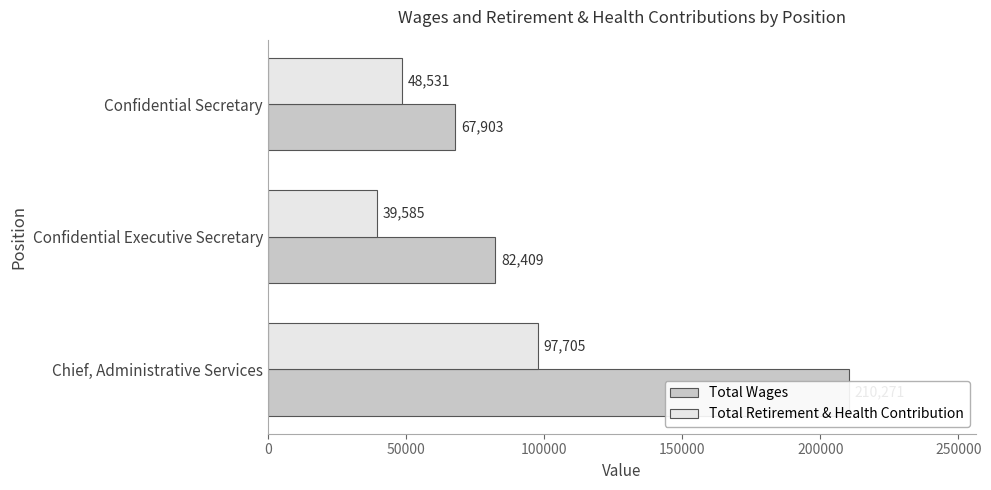

What is the spread (max minus min) of values at Confidential Executive Secretary?

42824